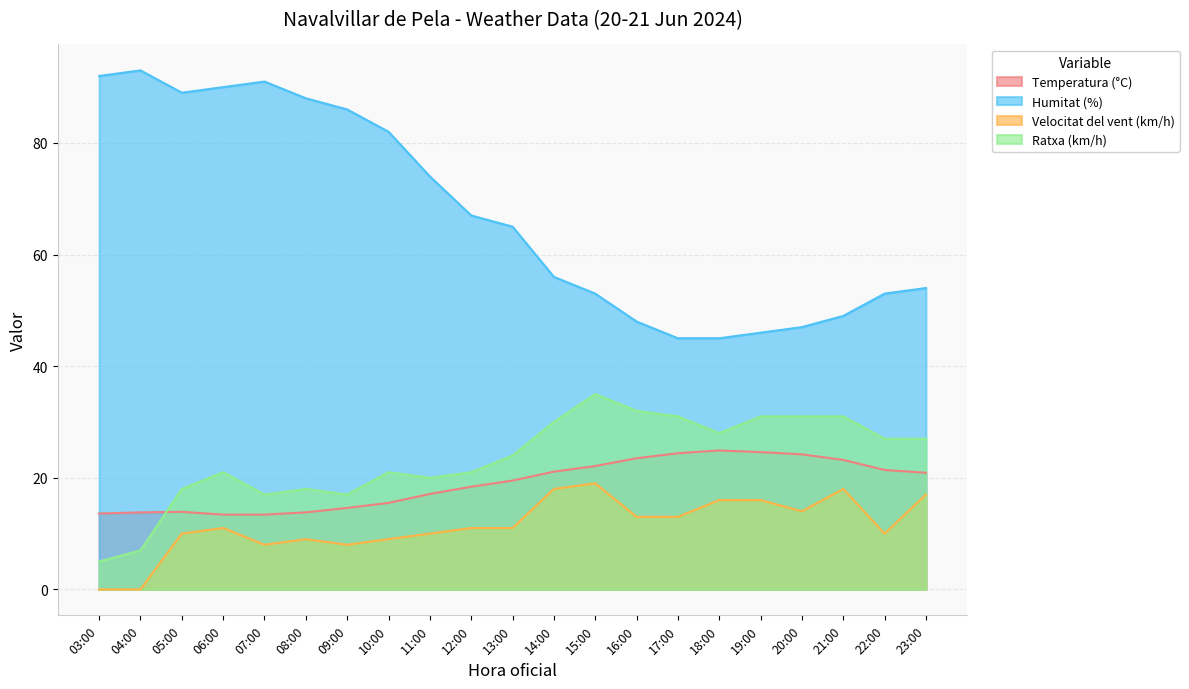

True or false: Ratxa (km/h) and Velocitat del vent (km/h) cross at least once.

False